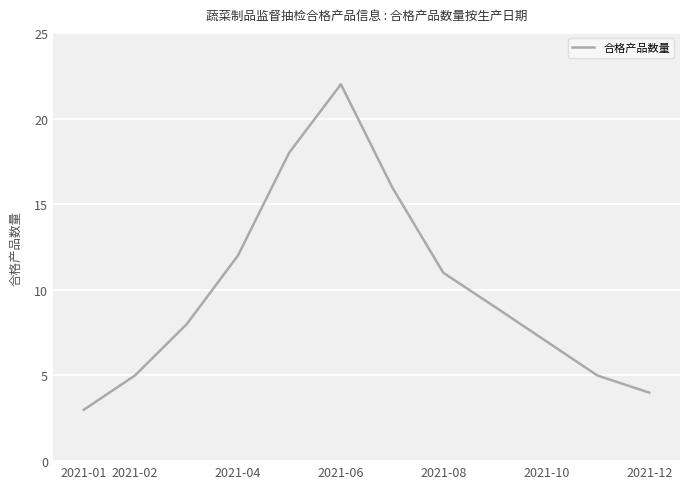

What is the difference between the maximum and minimum values?

19